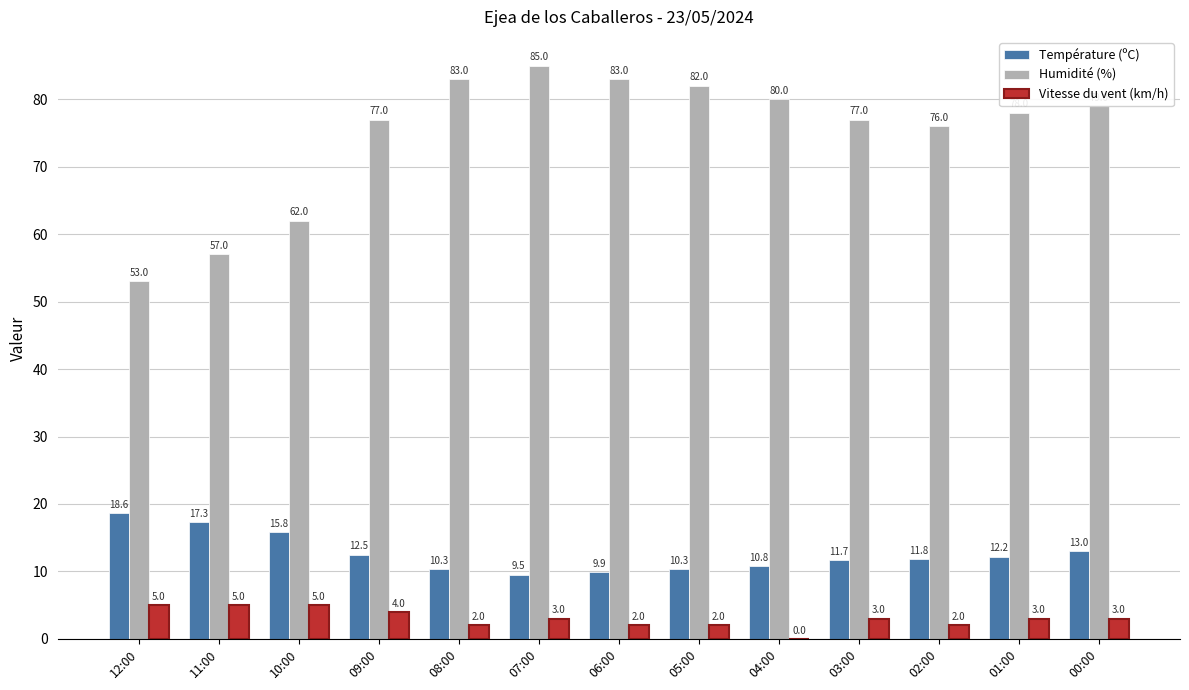

What is the total value across all series at 11:00?

79.3